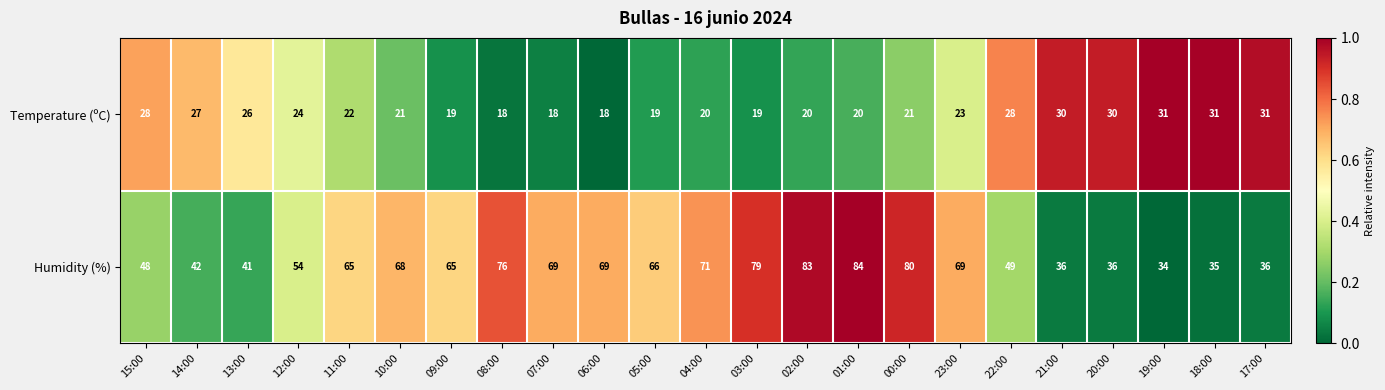

What is the maximum value for Temperature (ºC)?

31